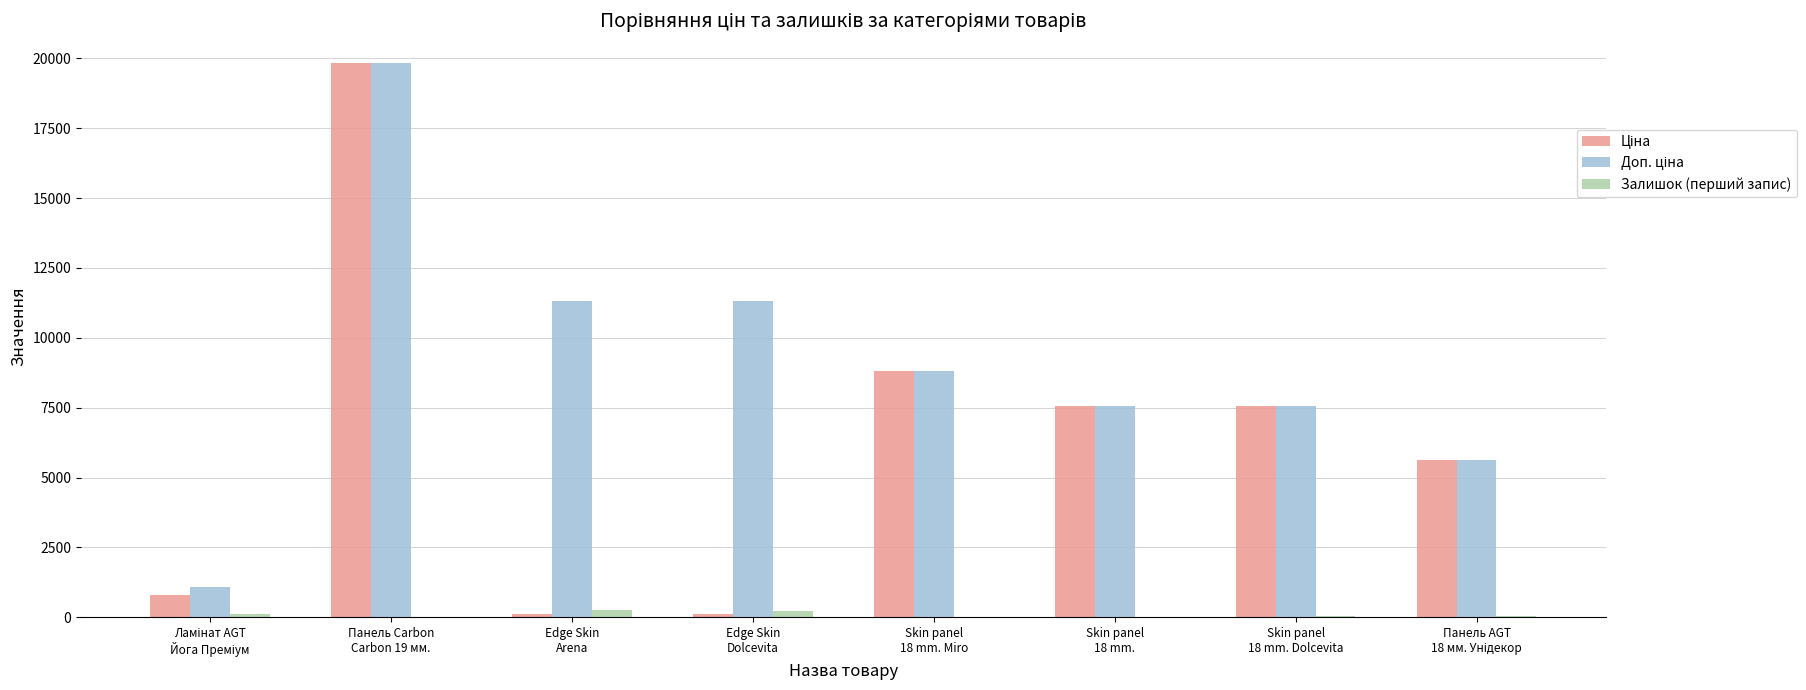

What is the greatest value displayed?

19831.1